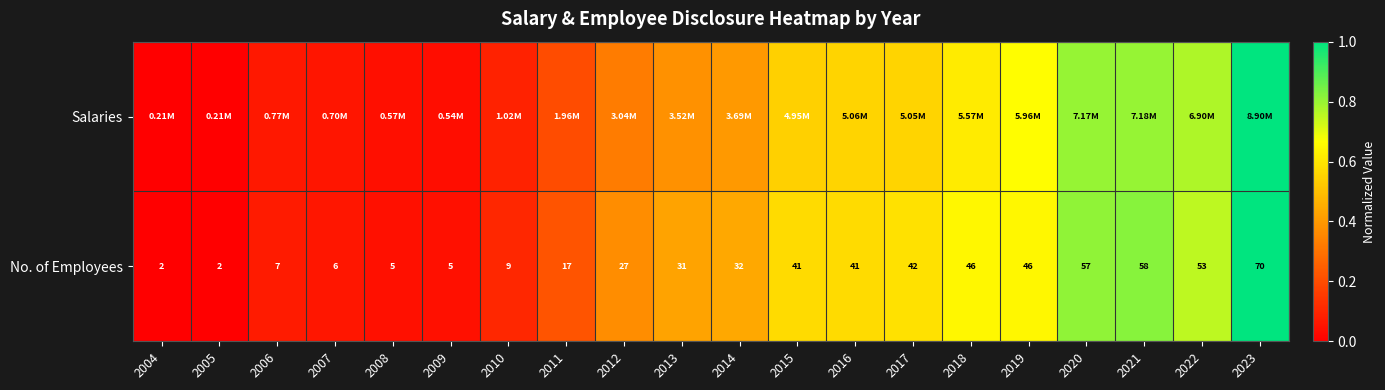

What is the sum of all Salaries values?

7.9